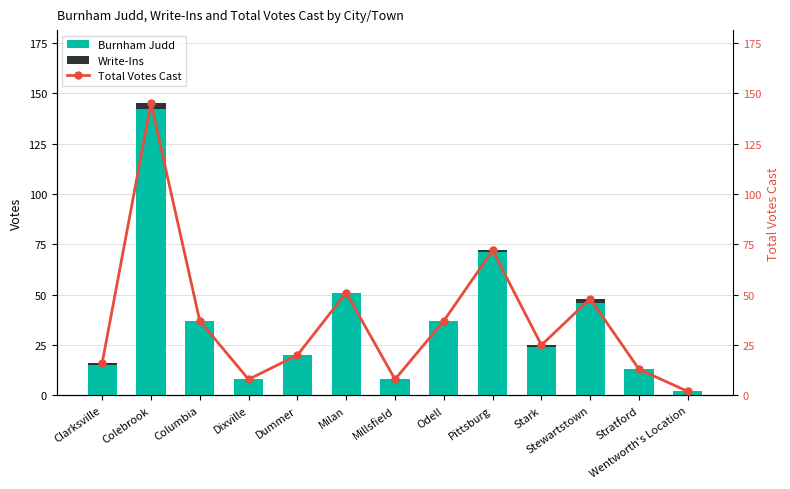

Read the Burnham Judd value at Dummer.

20